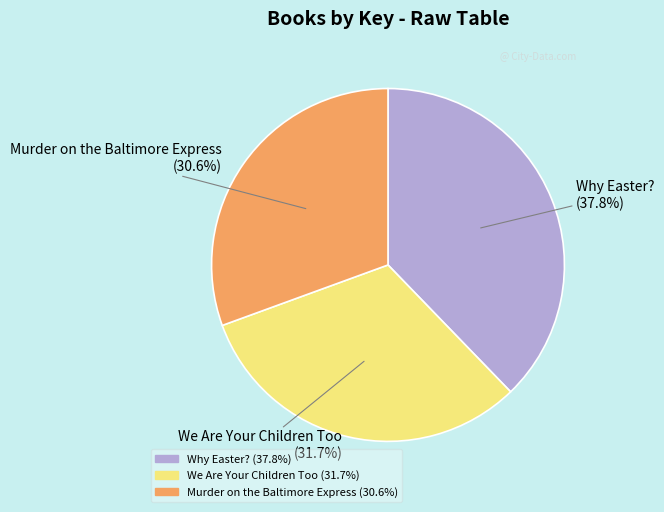

Does any single category account for the majority?

No